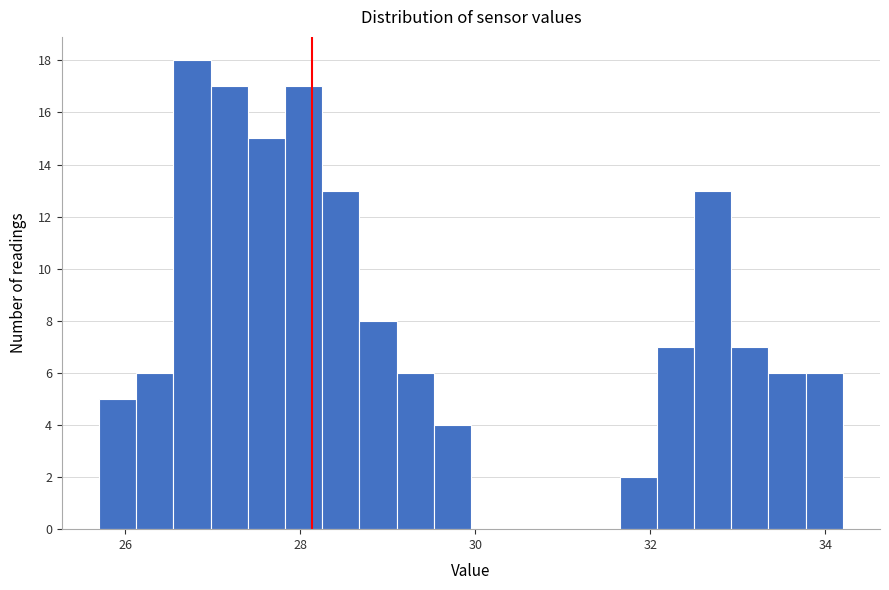

Around what value on the x-axis is the tallest bar? Give the approximate position of its centre, as read against the axis.

26.8